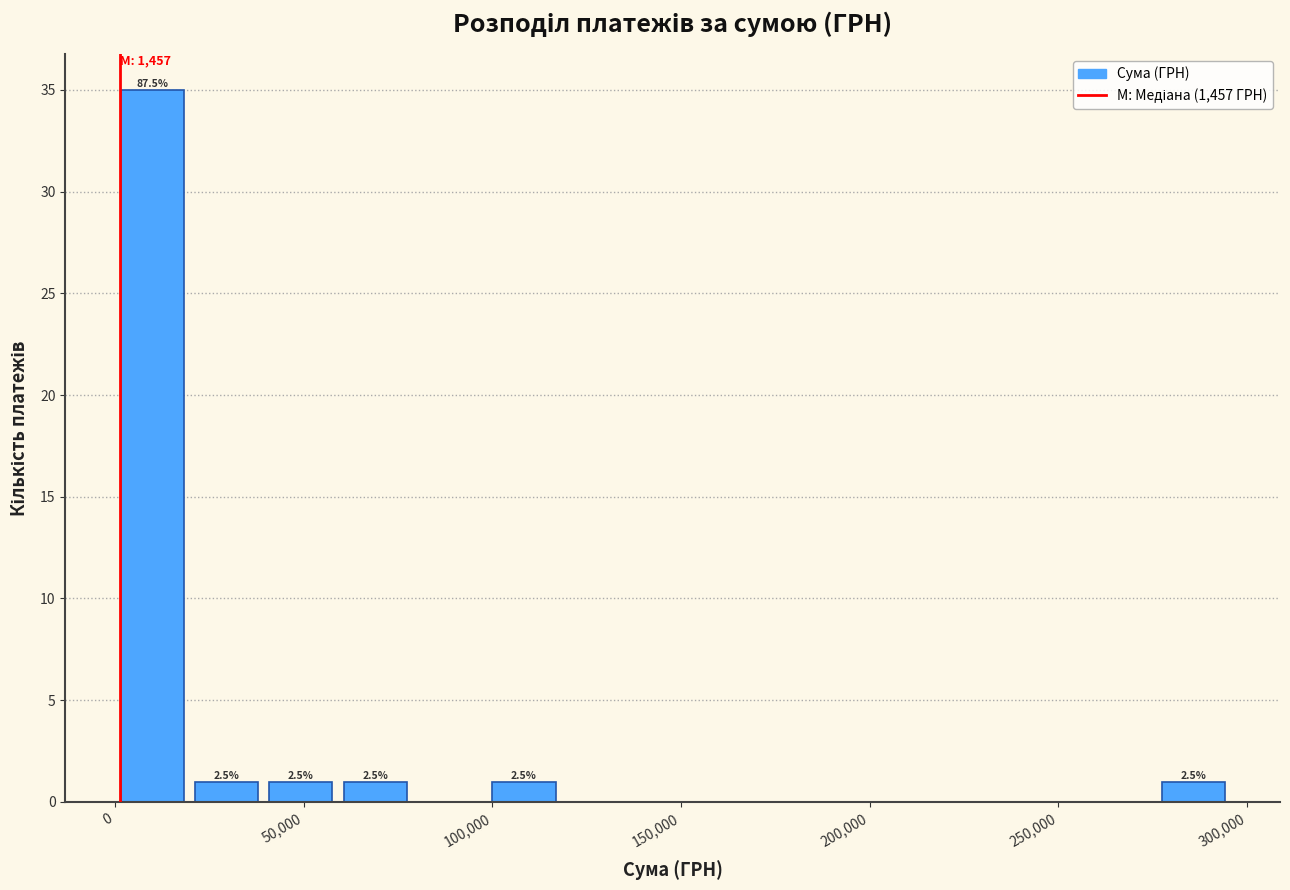

Read against the x-axis, roughly where is the centre of the tallest bar?

10000